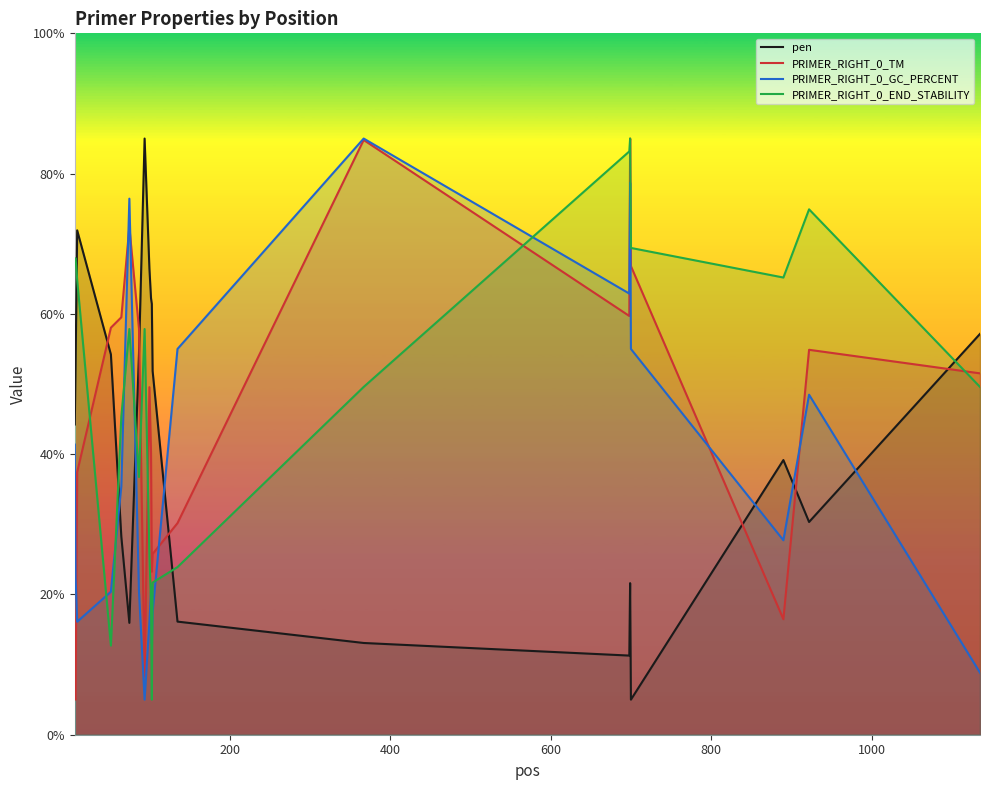

In PRIMER_RIGHT_0_GC_PERCENT, how many points are higher than both neighbors (excluding endpoints)?

5